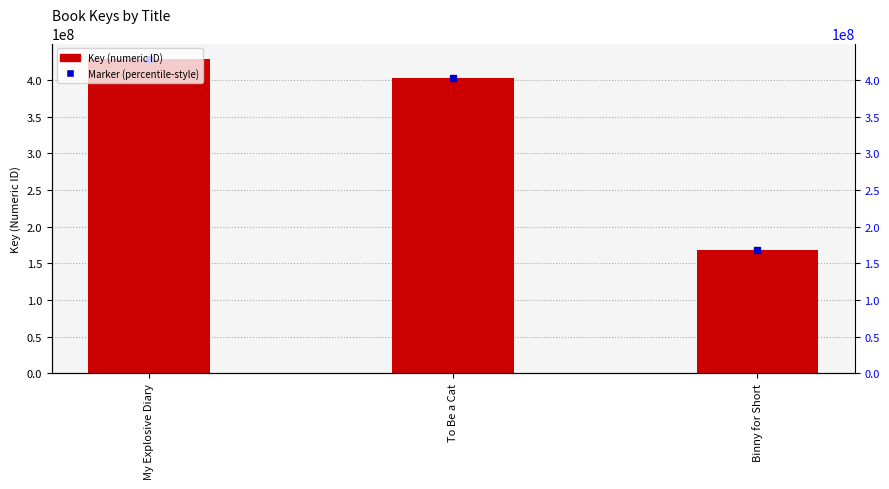

What is the minimum value shown in the chart?

168522243